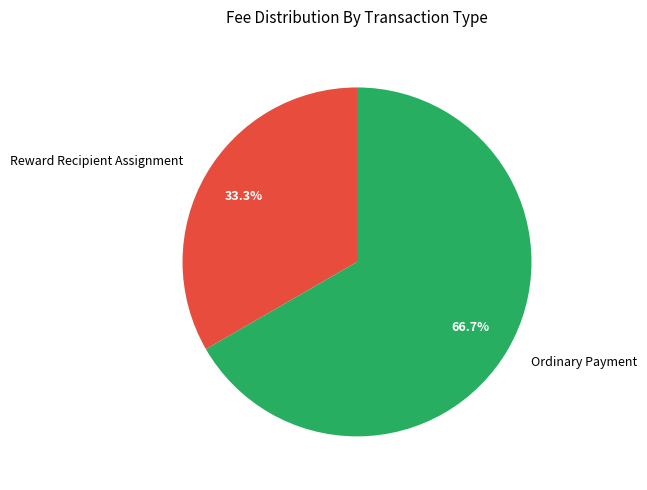

Rank the categories by value from lowest to highest.

Reward Recipient Assignment, Ordinary Payment